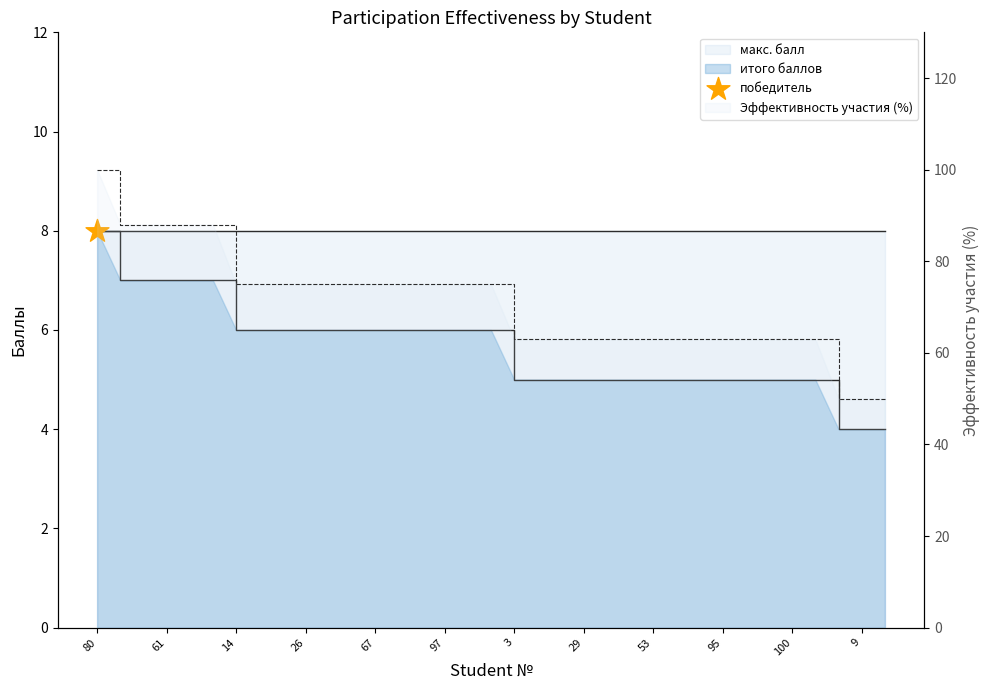

Which series contains the lowest Y value?

итого баллов